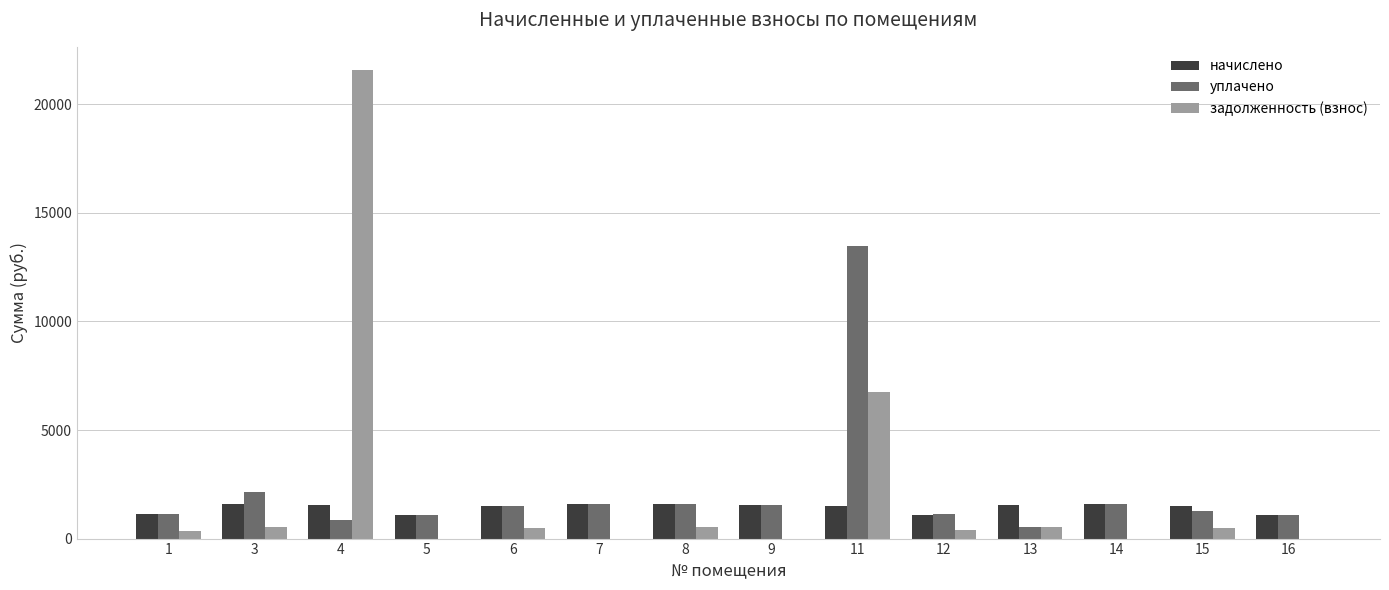

What is the spread (max minus min) of values at 11?

11988.7